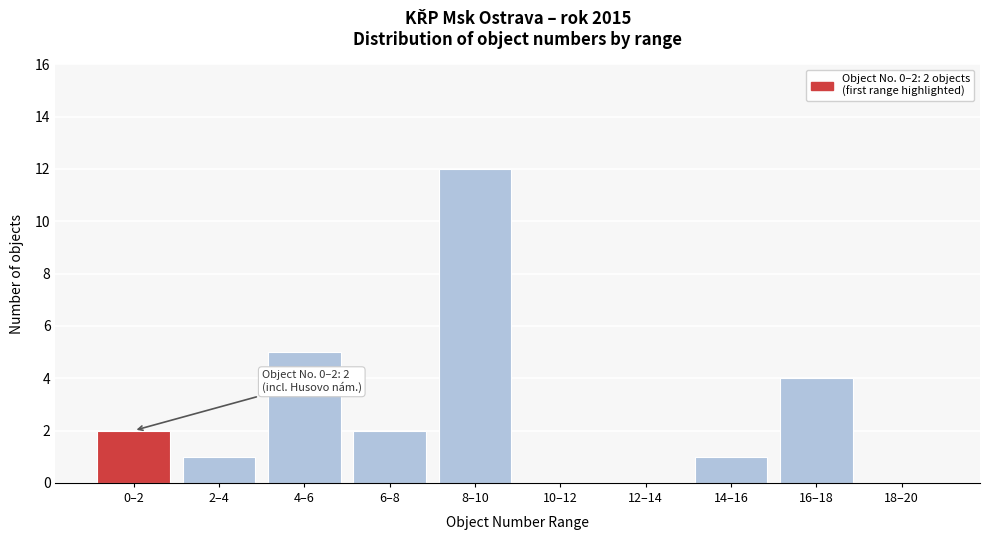

Reading right to left, list all the values displayed in this chart.

18–20=0	16–18=4	14–16=1	12–14=0	10–12=0	8–10=12	6–8=2	4–6=5	2–4=1	0–2=2